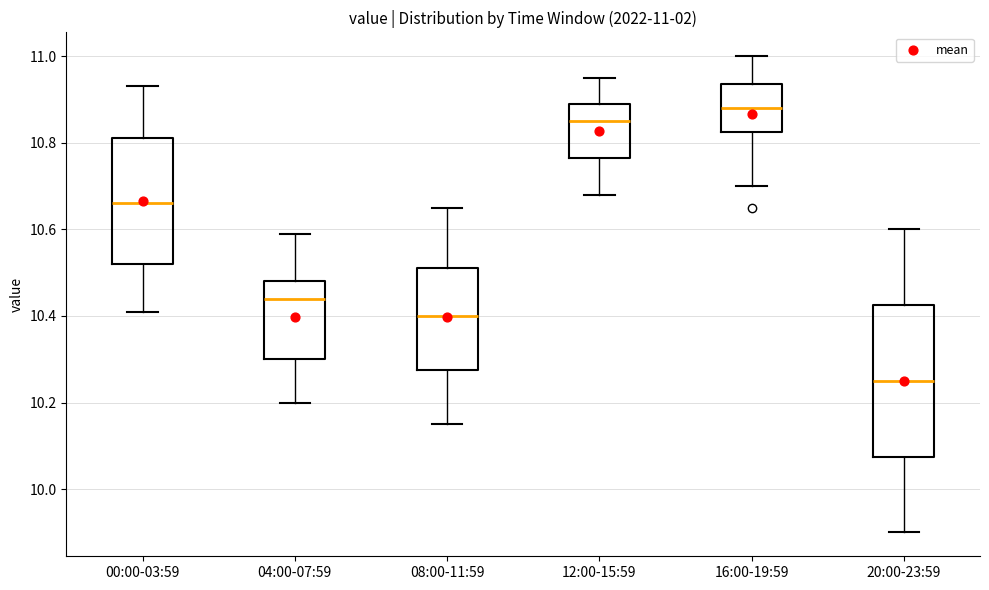

Which box is the tallest, from its lower edge to its upper edge?

20:00-23:59